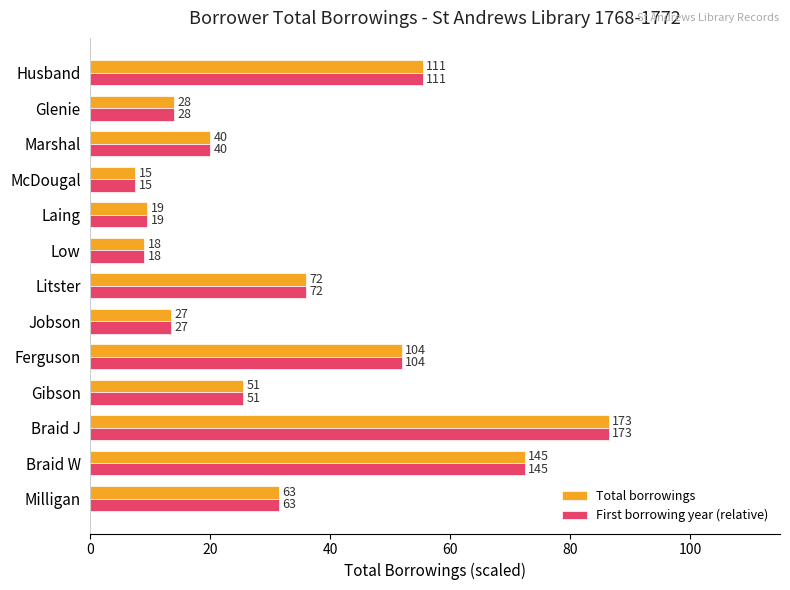

What are all the series names shown in the legend?

Total borrowings, First borrowing year (relative)